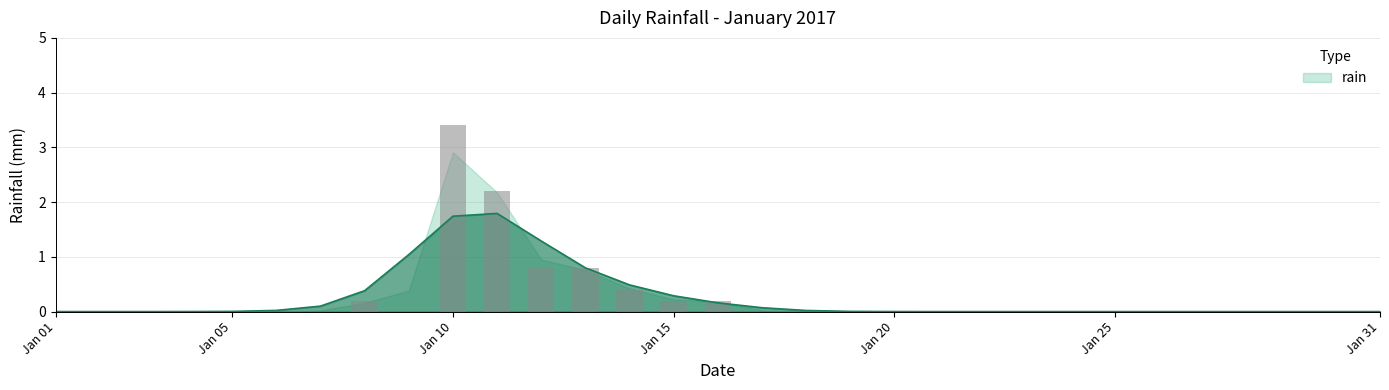

What is the sum of the values at 2017-01-07 and 2017-01-08?

0.2